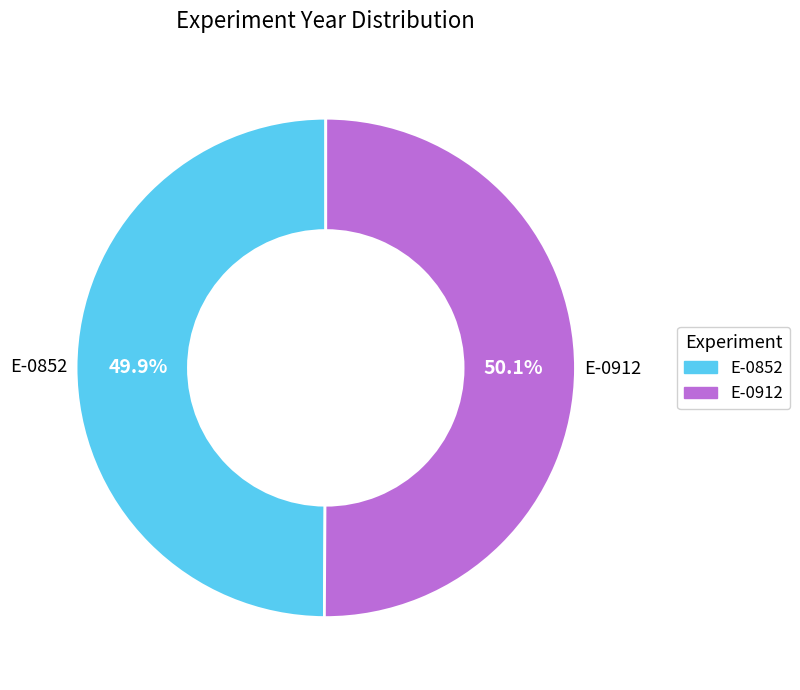

What portion of the pie excludes E-0852?

50.1%